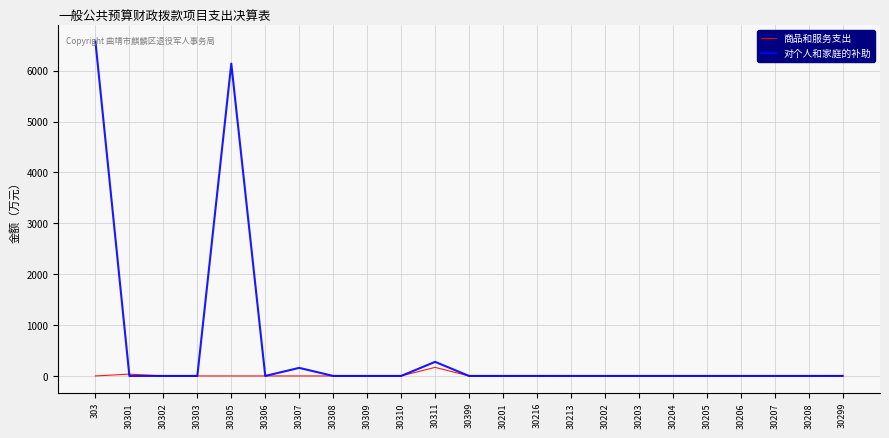

Count the number of data series in this chart.

2